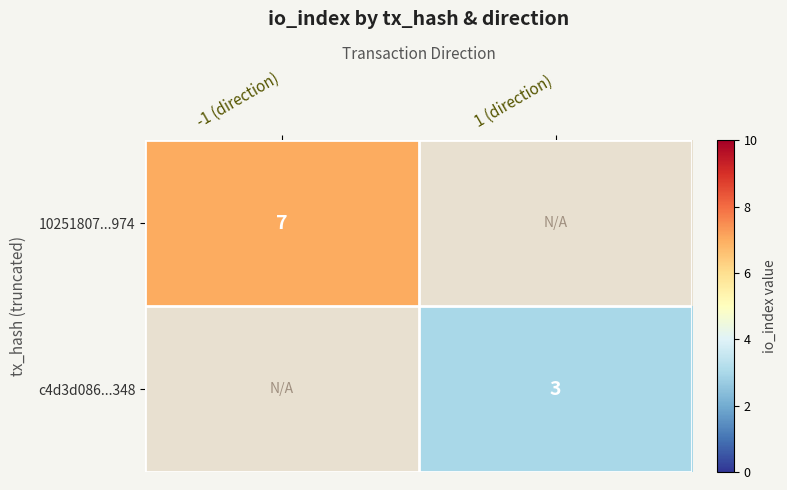

The 10251807...974 series shows 1.5 at -1 (direction). True or false?

False